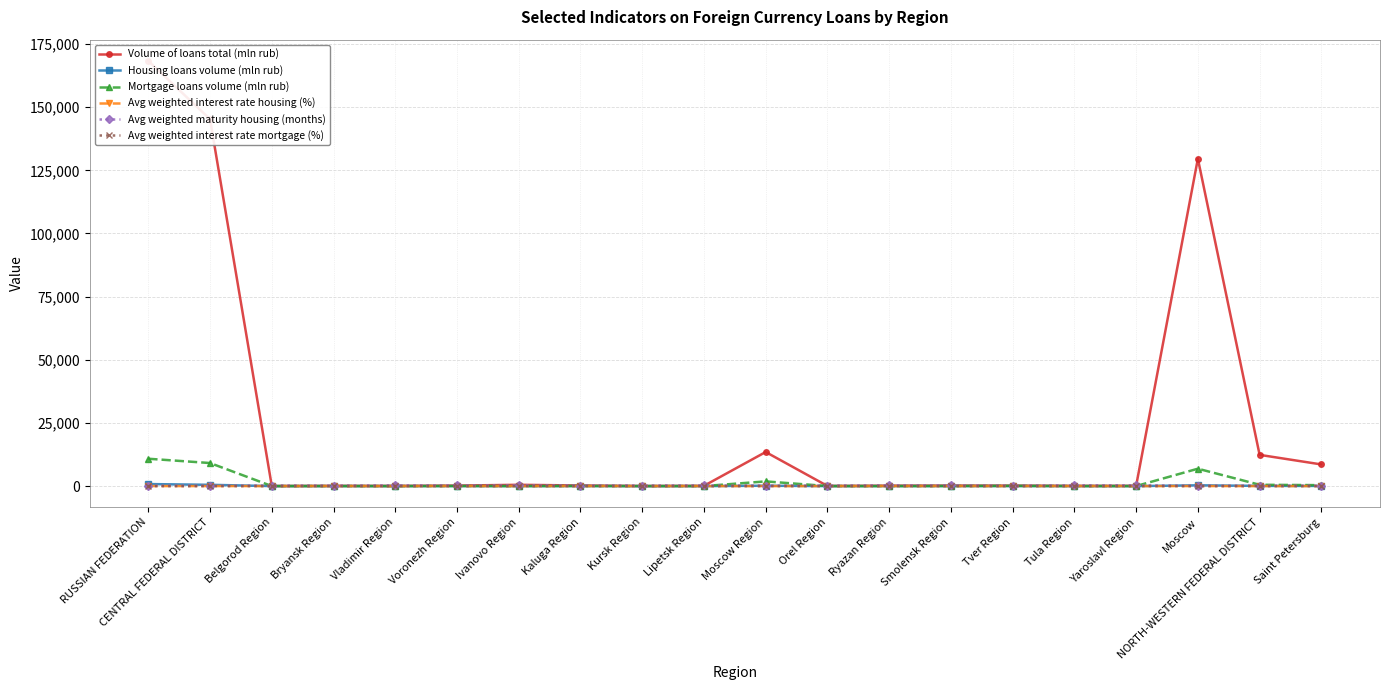

Is it true that Avg weighted interest rate housing (%) equals 8.5 at Belgorod Region?

True